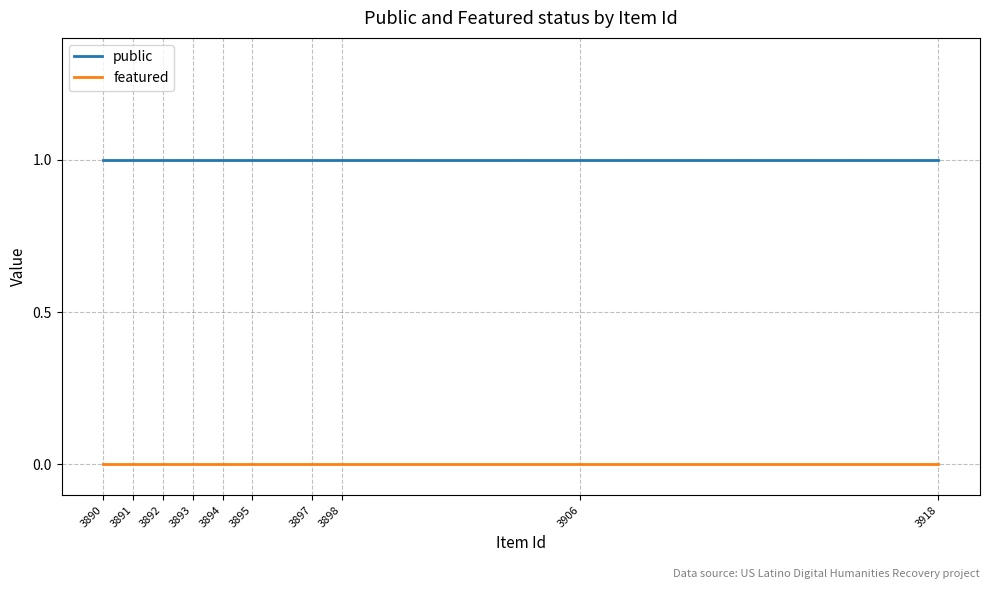

Reading left to right, transcribe all the data shown in this chart.

public: 1	1	1	1	1	1	1	1	1	1
featured: 0	0	0	0	0	0	0	0	0	0